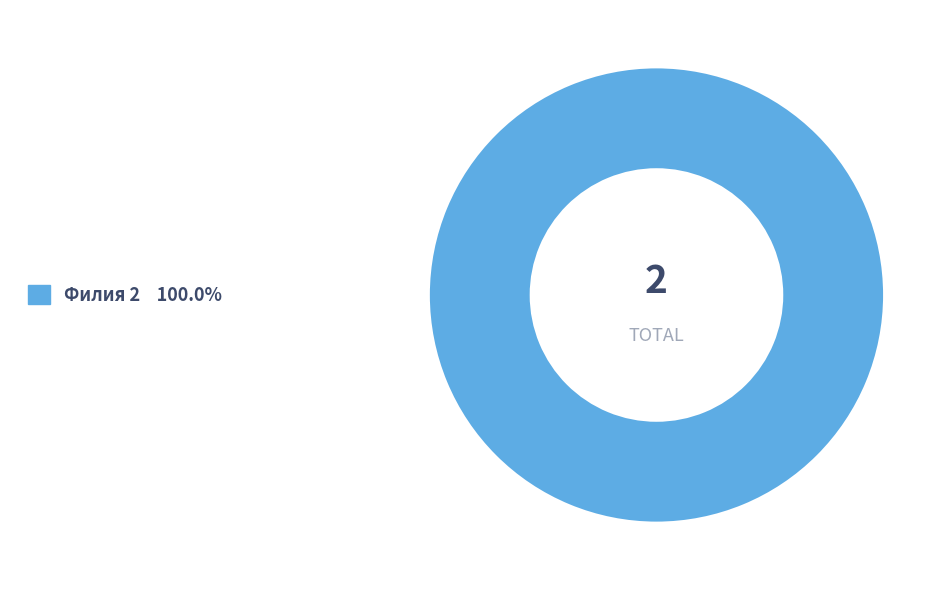

What is the majority slice?

2